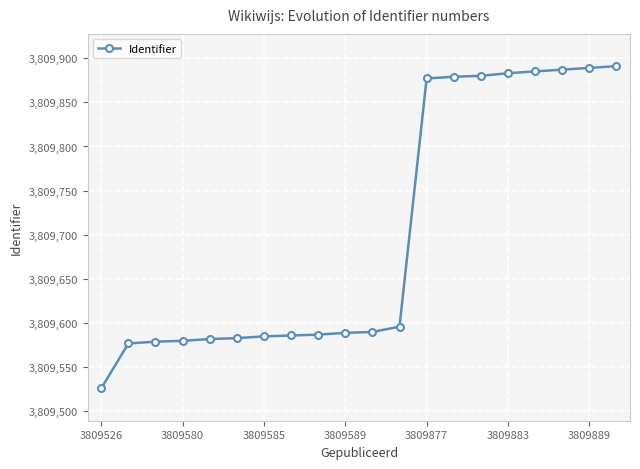

What is the sum of all values?

76194031